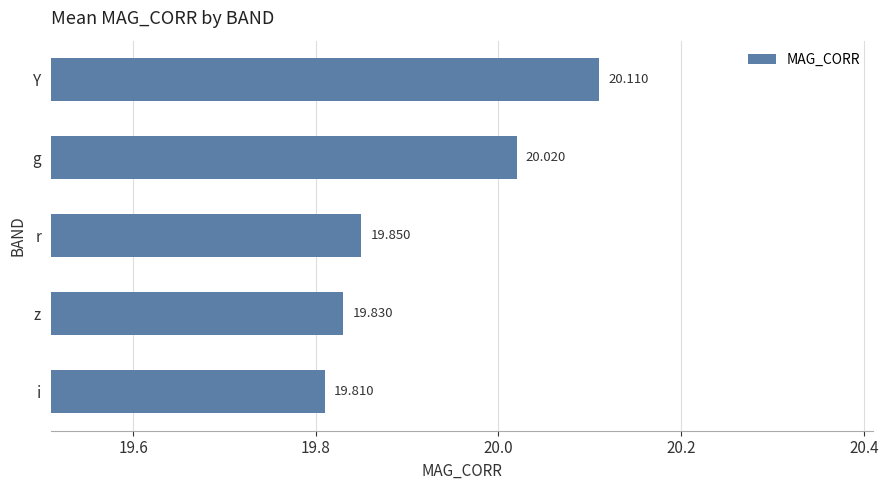

List the labels in order of value, largest first.

Y, g, r, z, i